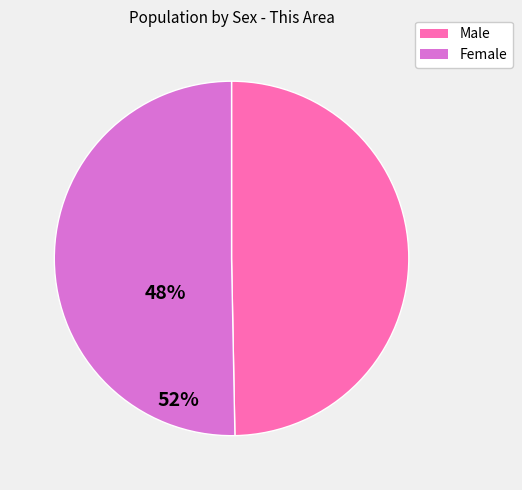

Between Male and Female, which is larger?

Female